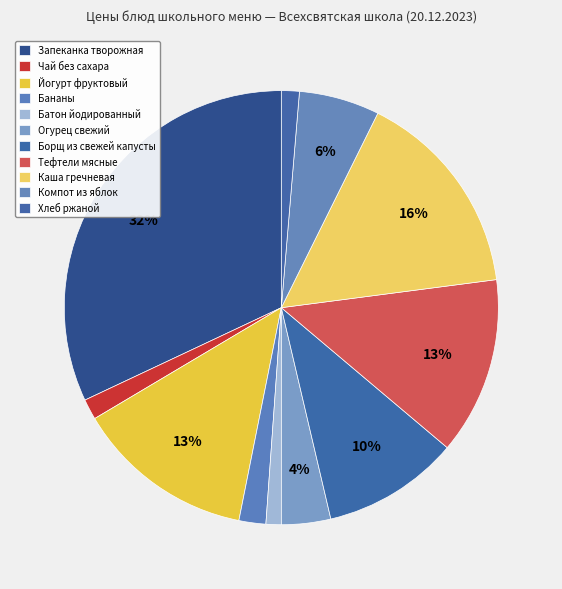

Is it true that Запеканка творожная is 23% of the pie?

False